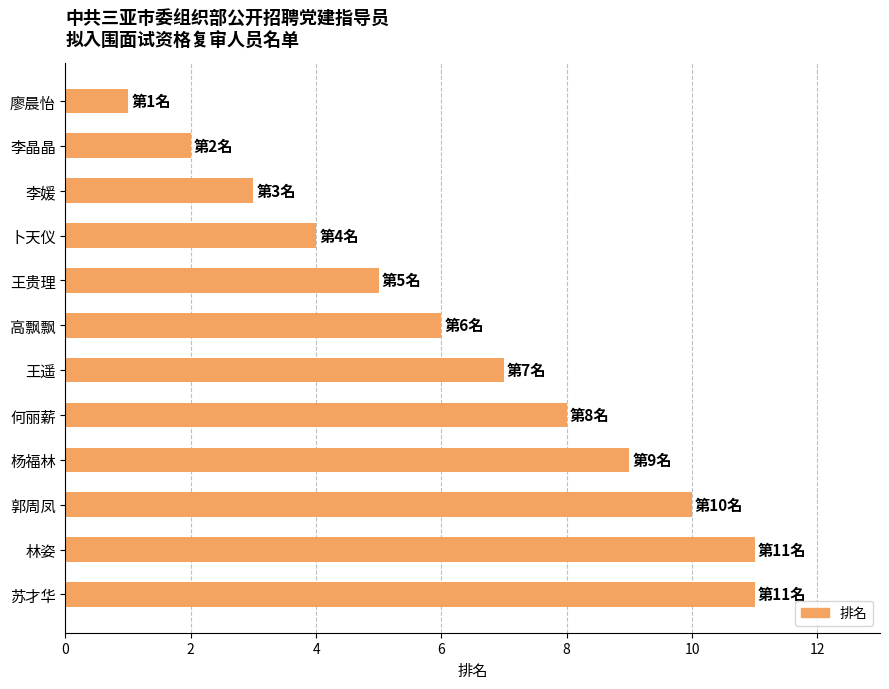

Reading top to bottom, list all the values displayed in this chart.

1	2	3	4	5	6	7	8	9	10	11	11